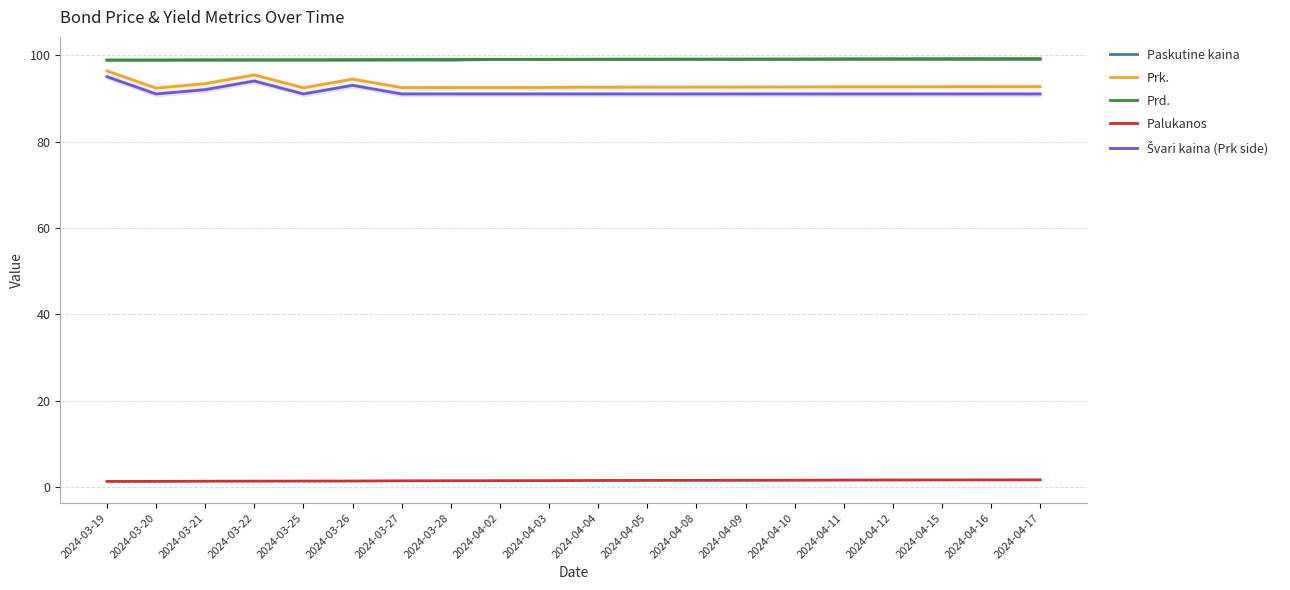

Which series has the largest range (max minus min)?

Švari kaina (Prk side)